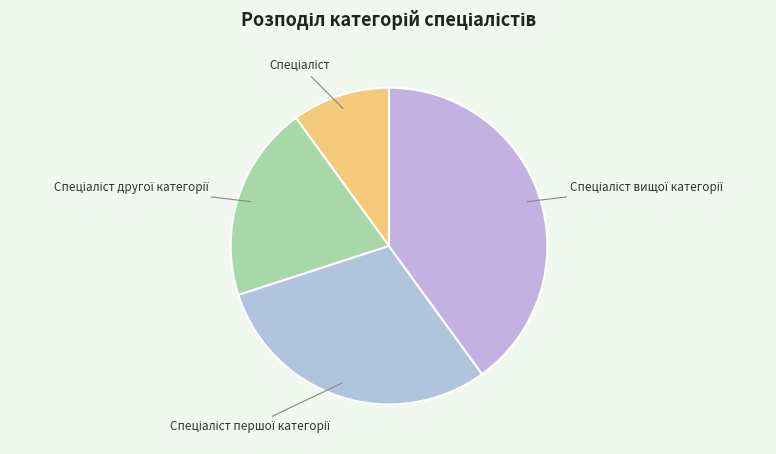

Does any single category account for the majority?

No